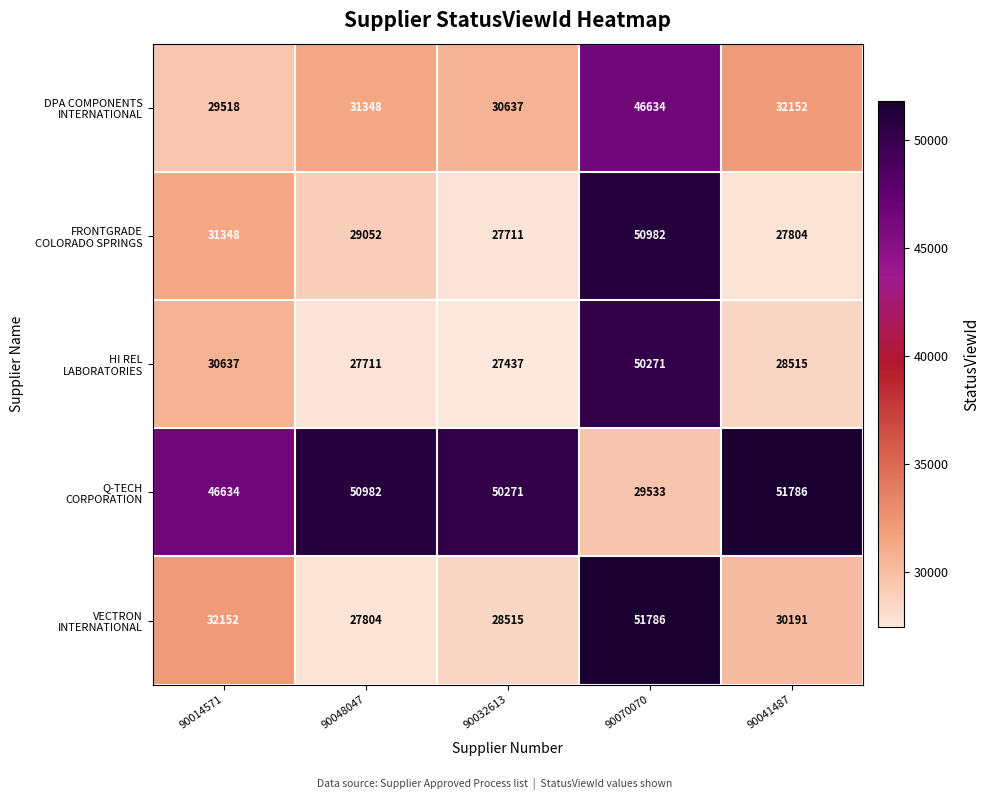

What is the total value across all series at 90048047?

166897